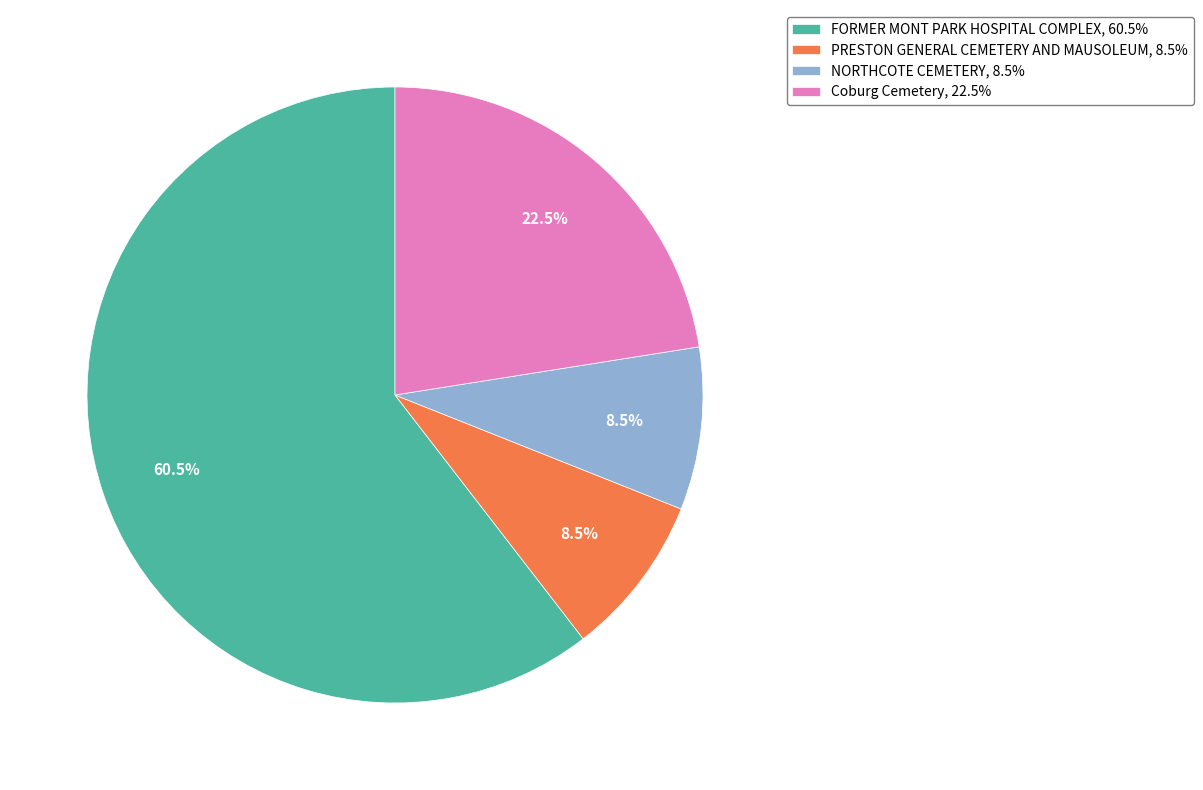

To the nearest percent, what is the average slice percentage?

25%